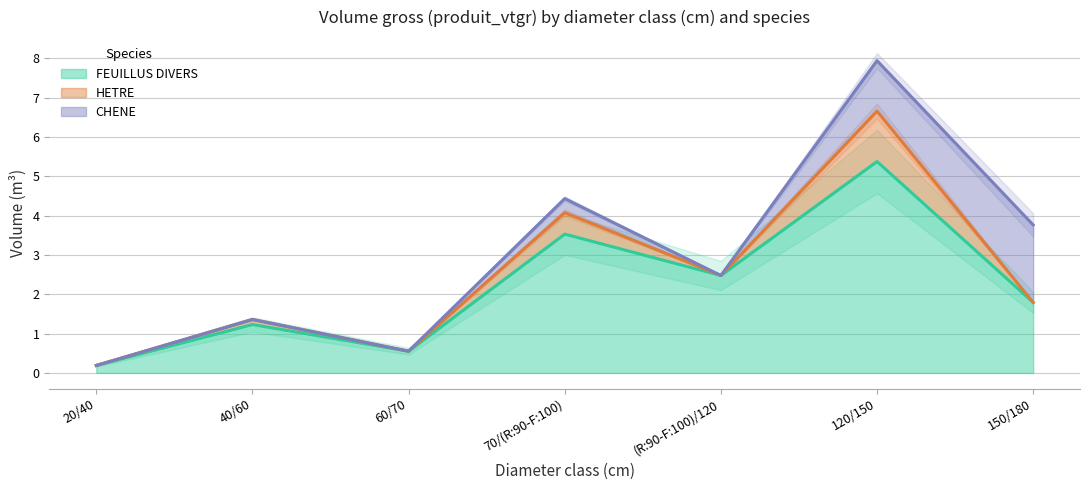

What position from the left is 120/150?

6